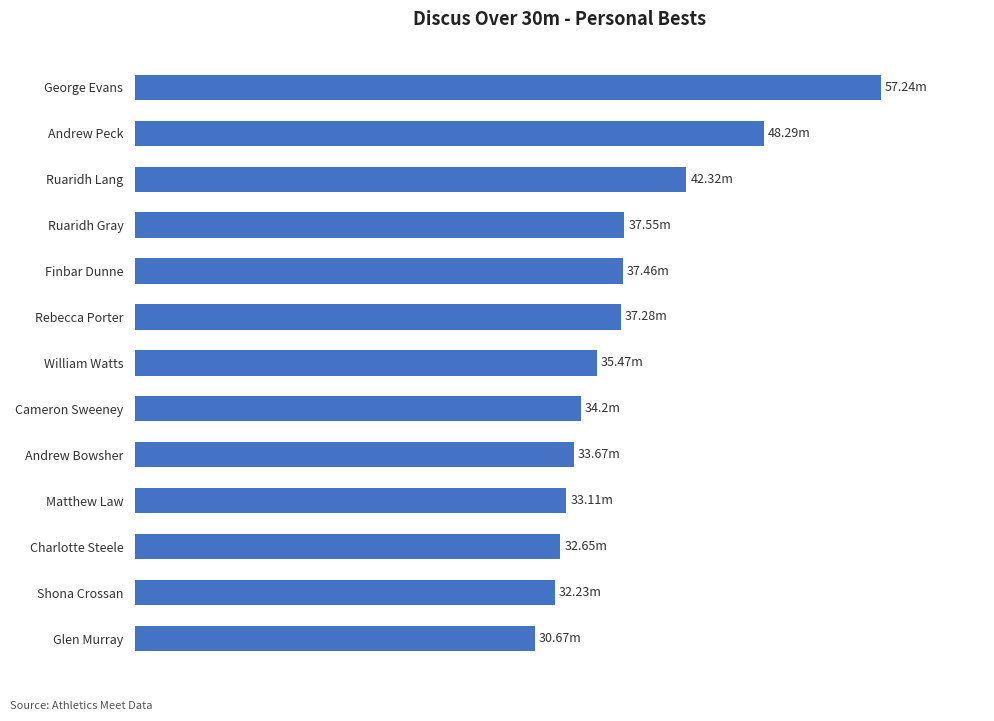

Which category has the lowest value across all series?

Glen Murray